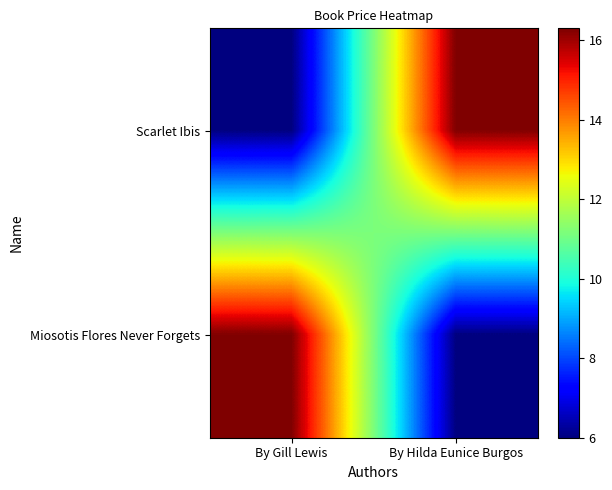

Which series has the largest total across all categories?

Scarlet Ibis